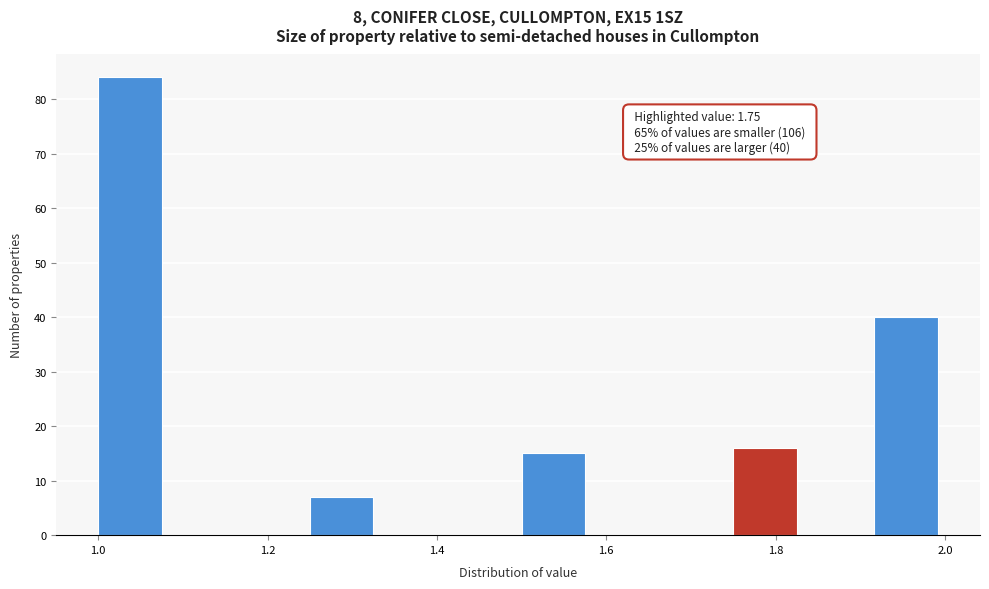

Over which range of the x-axis is the bar tallest?

1.00 to 1.08